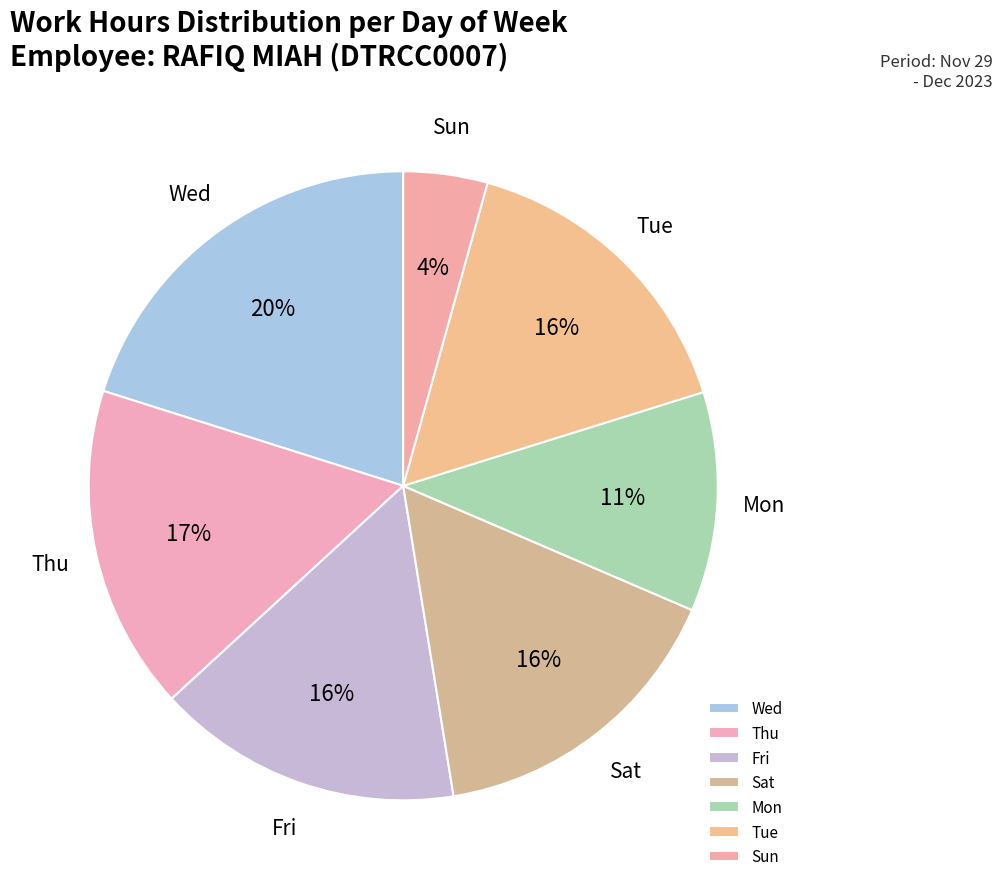

Count the number of slices in the pie.

7